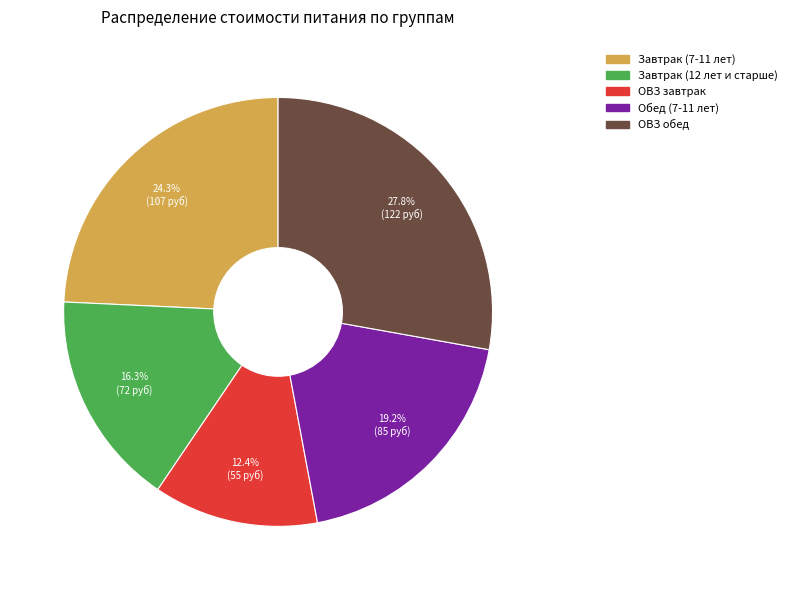

How many segments does this pie chart have?

5